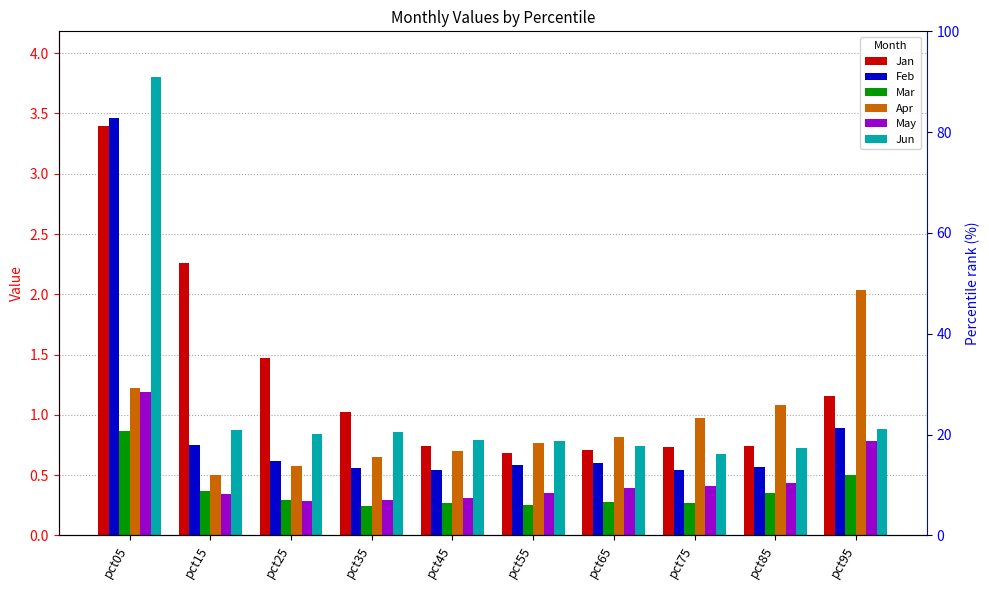

What is the difference between the highest and lowest values at pct15?

1.9